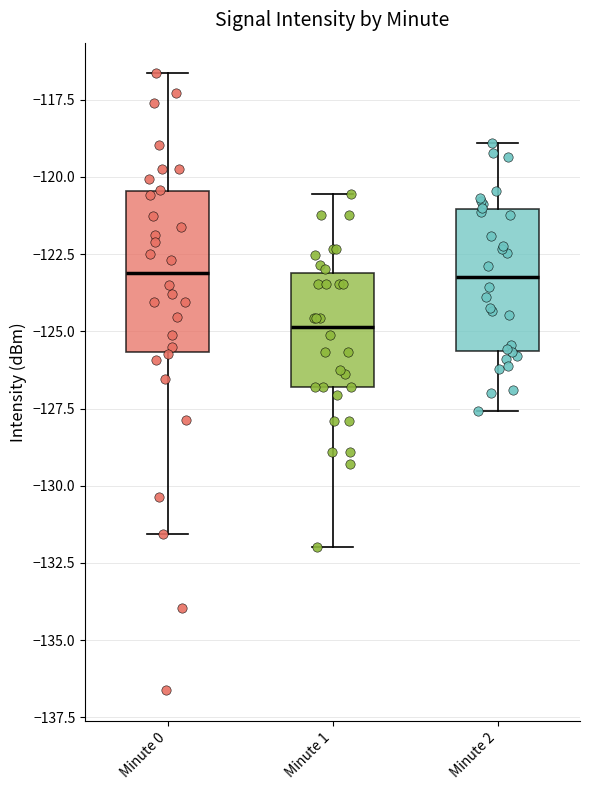

Reading left to right, transcribe this box plot: for each box, give where its median line is, the range the box spans, and where its two whiskers end, as read against the y-axis. The values are not printed on the chart, so give them approximately, as read against the axis.

Minute 0: median -123.0, box -125.5 to -120.5, whiskers -131.5 to -116.5
Minute 1: median -125.0, box -127.0 to -123.0, whiskers -132.0 to -120.5
Minute 2: median -123.0, box -125.5 to -121.0, whiskers -127.5 to -119.0